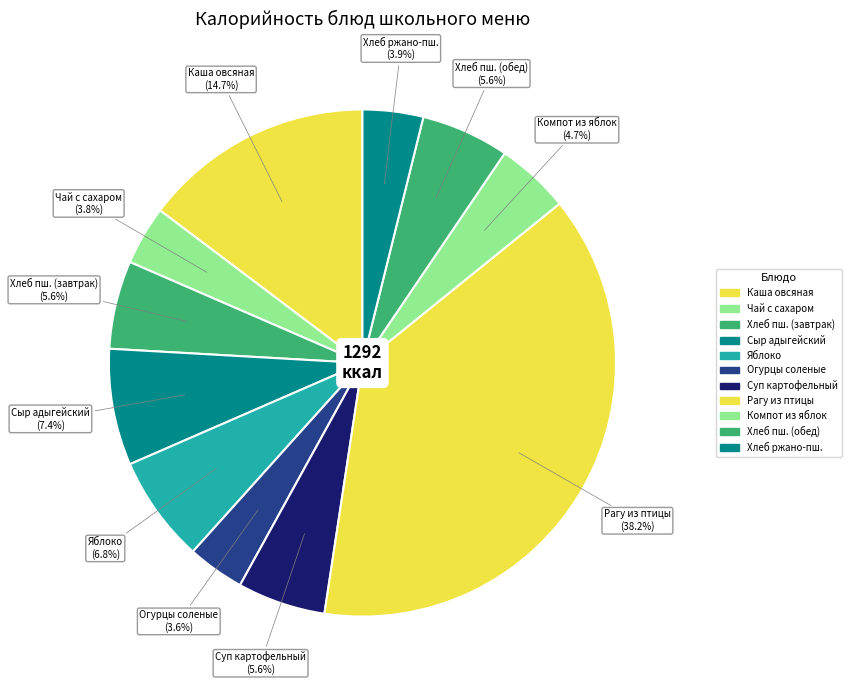

Which category has the biggest portion of the pie?

Рагу из птицы